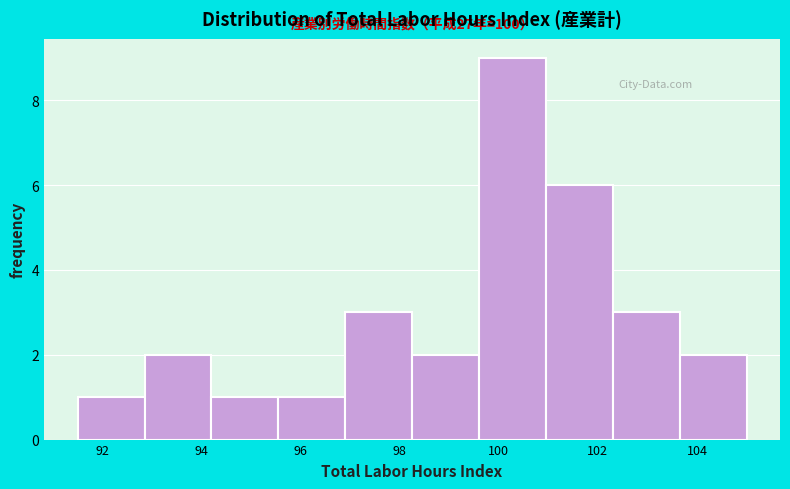

Over which range of the x-axis is the bar tallest?

99.60 to 100.95